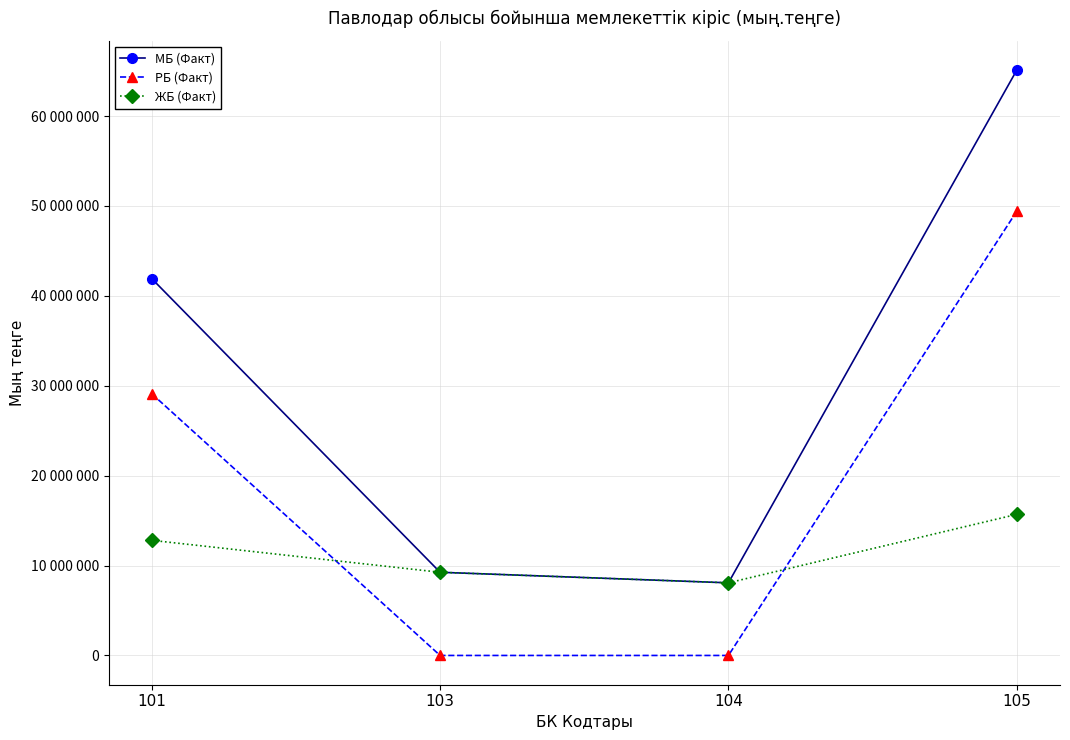

At 105, list the series in order from largest to smallest.

МБ (Факт), РБ (Факт), ЖБ (Факт)